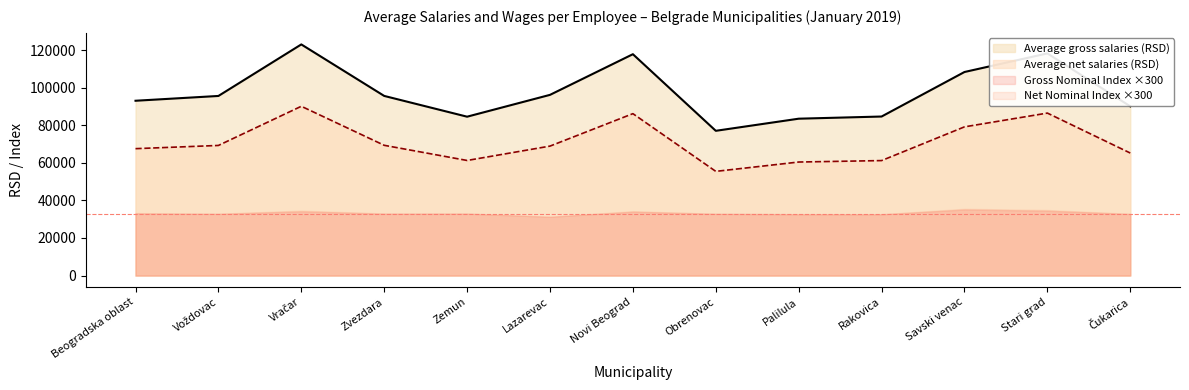

True or false: Average net salaries (RSD) has a value of 93620 at Čukarica.

False